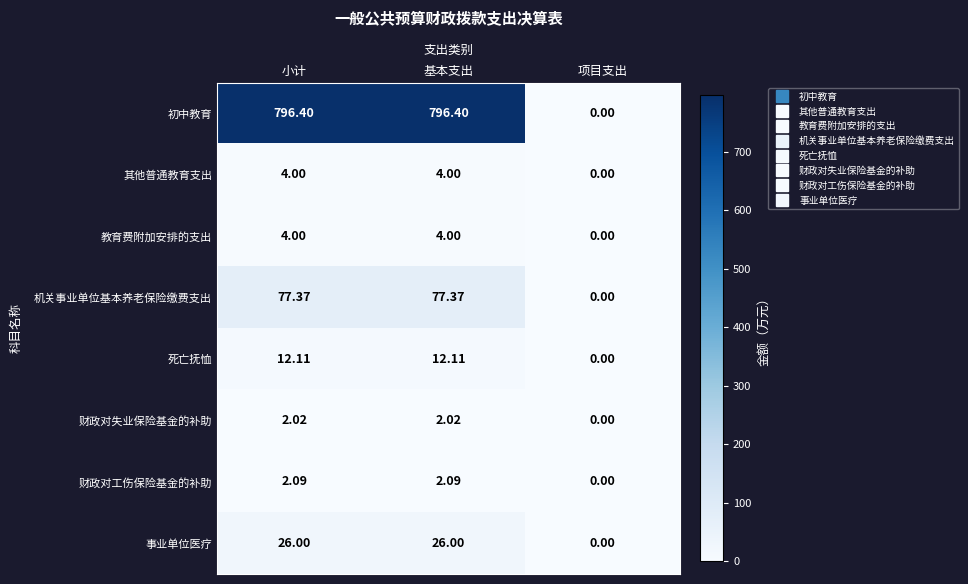

Which label corresponds to the smallest value in the chart?

项目支出